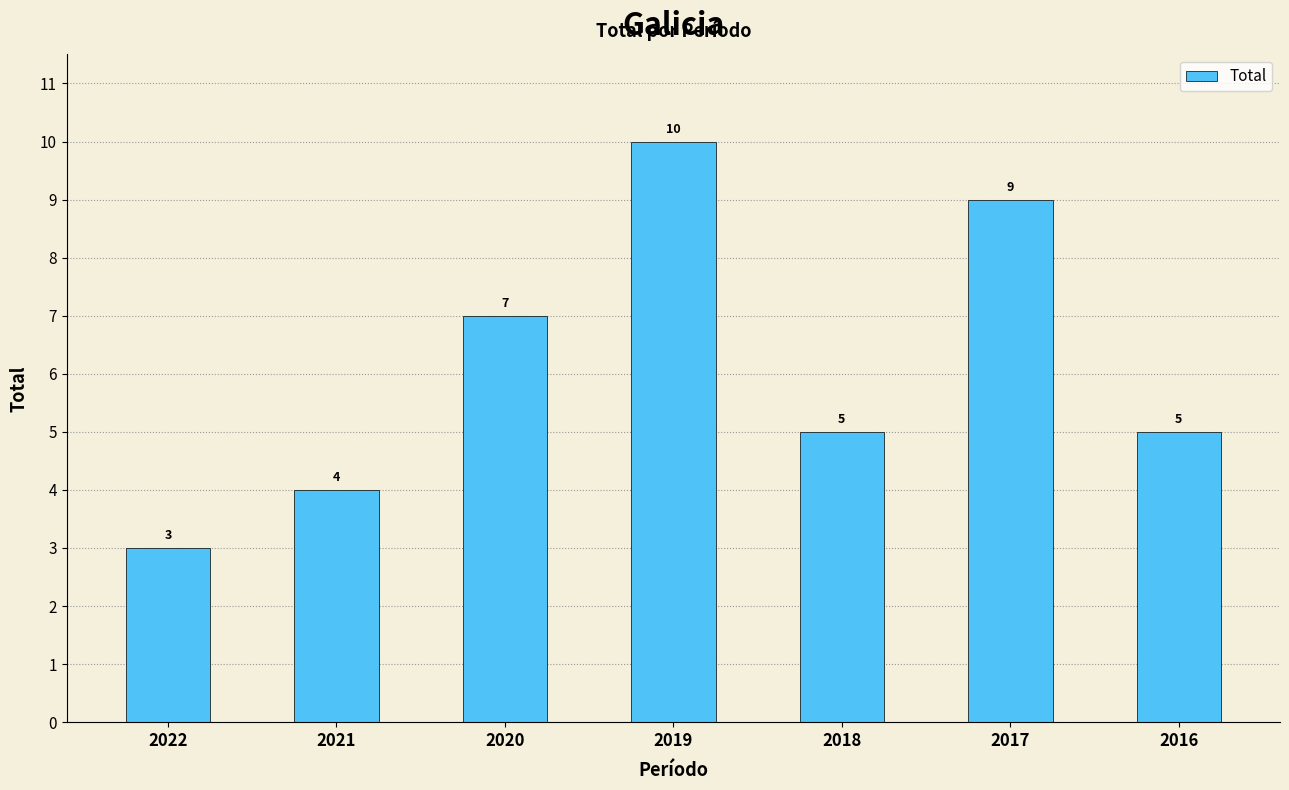

What is the value of the 3rd bar from the left?

7